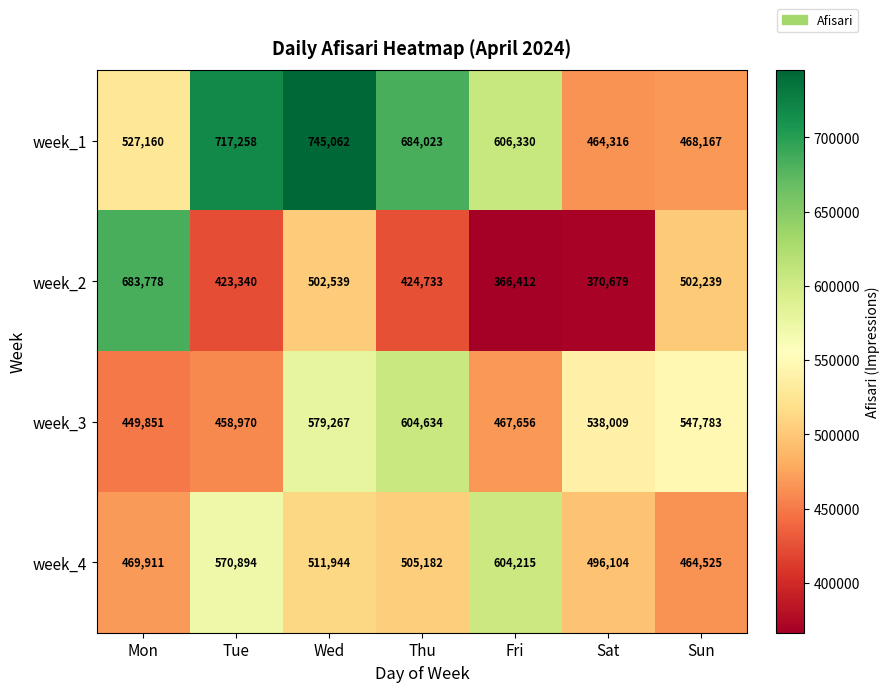

The value of week_3 at Mon is 162093. True or false?

False